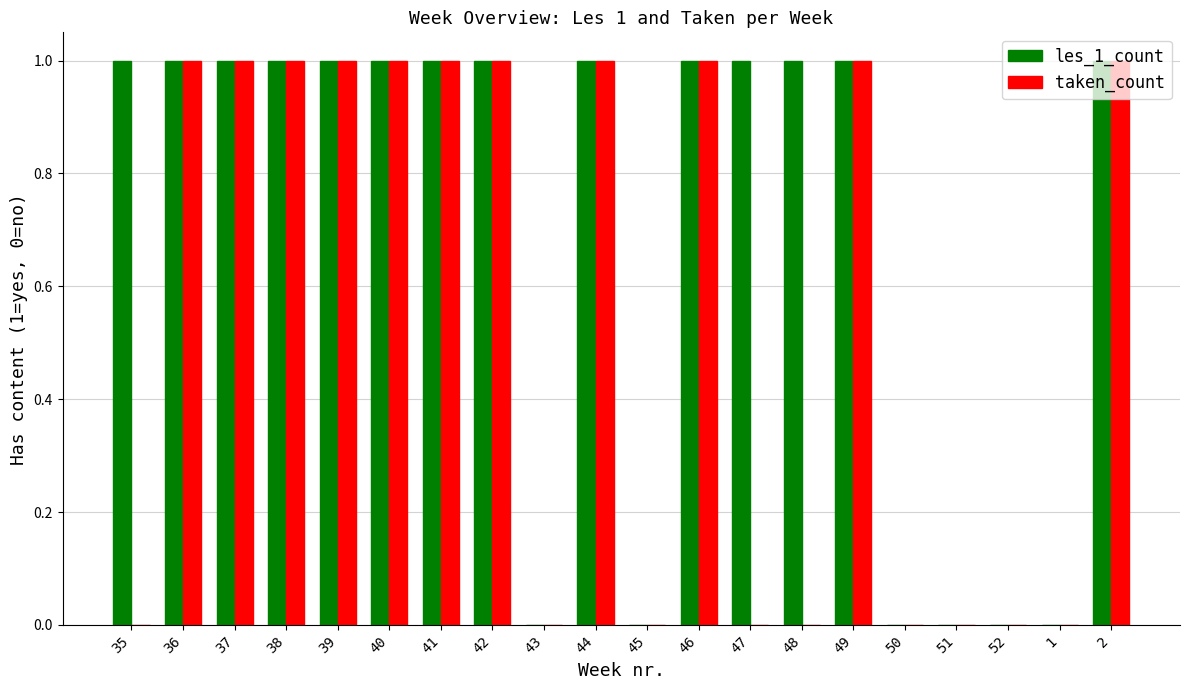

Reading left to right, list all the values displayed in this chart.

les_1_count: 1	1	1	1	1	1	1	1	0	1	0	1	1	1	1	0	0	0	0	1
taken_count: 0	1	1	1	1	1	1	1	0	1	0	1	0	0	1	0	0	0	0	1